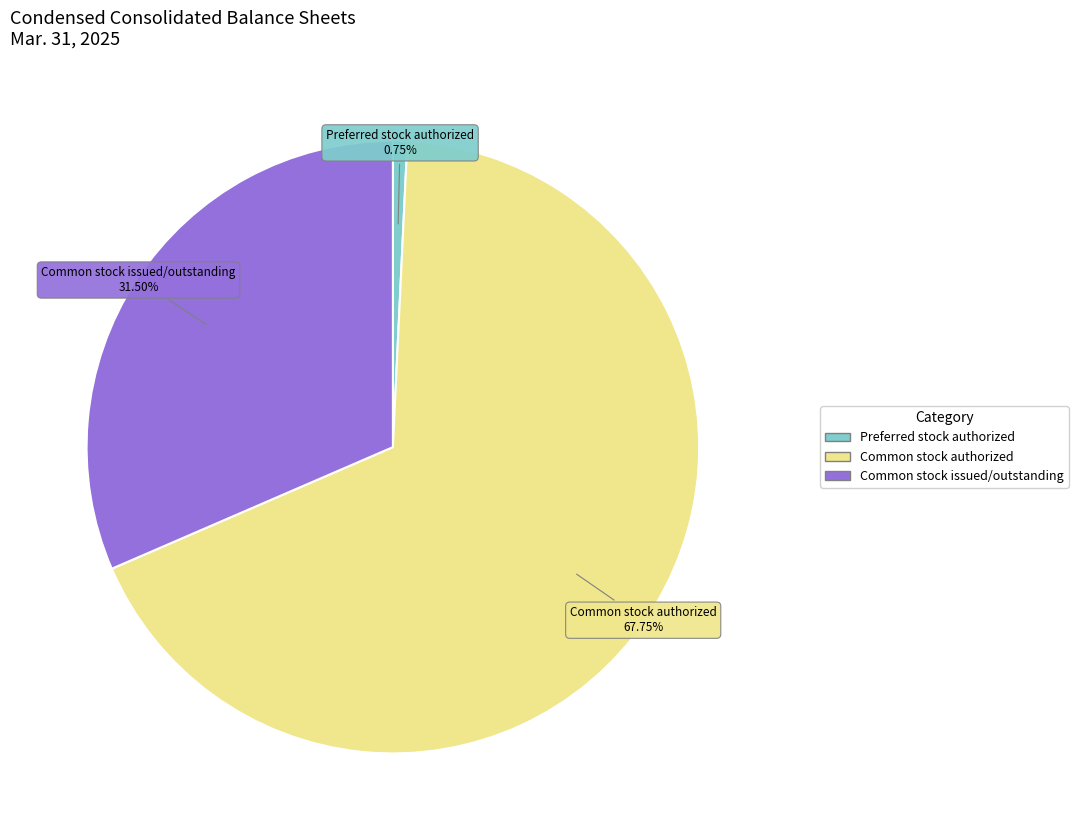

Between Preferred stock authorized and Common stock authorized, which is larger?

Common stock authorized